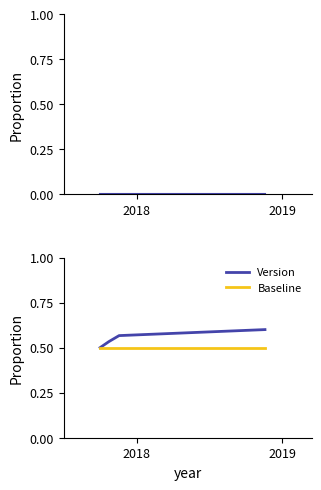

What are all the series names shown in the legend?

Version, Baseline